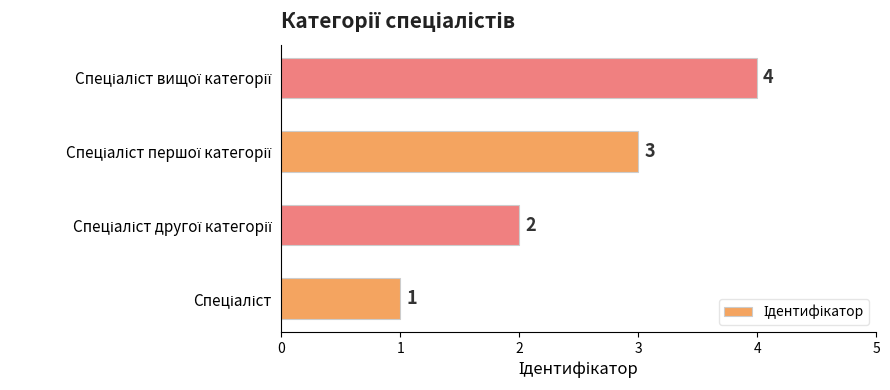

What is the maximum value shown in the chart?

4